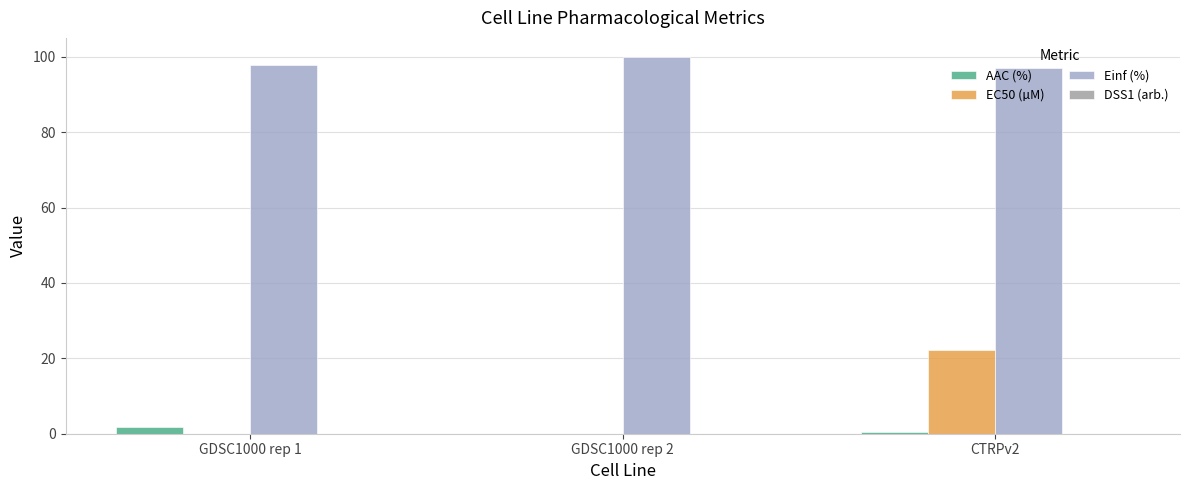

How many distinct data groups are displayed?

3